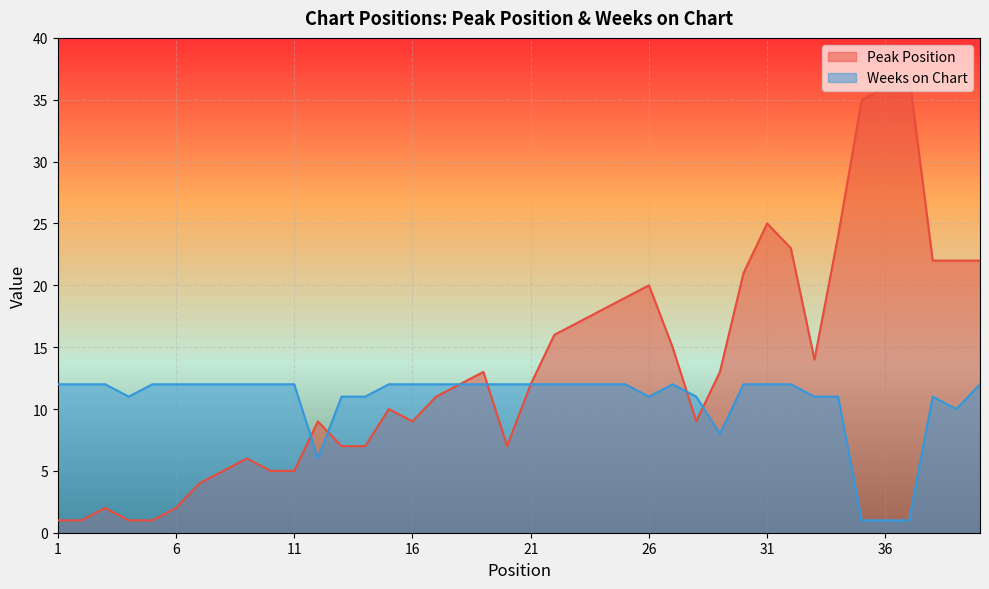

What is the maximum value for Peak Position?

37